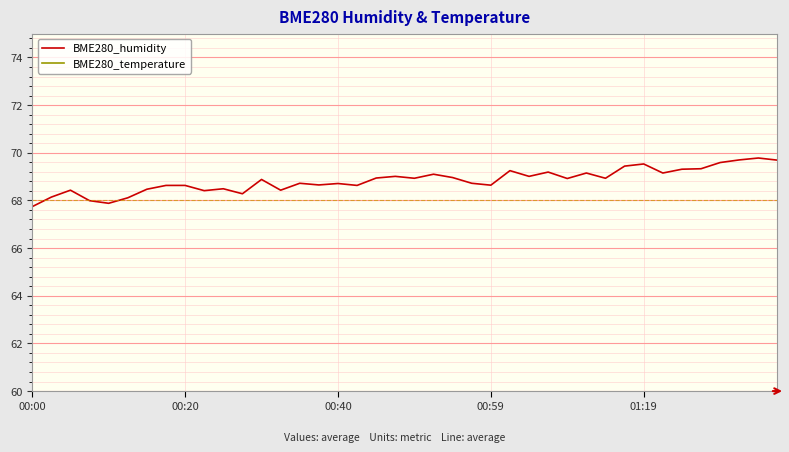

What is the maximum value for BME280_humidity?

69.8